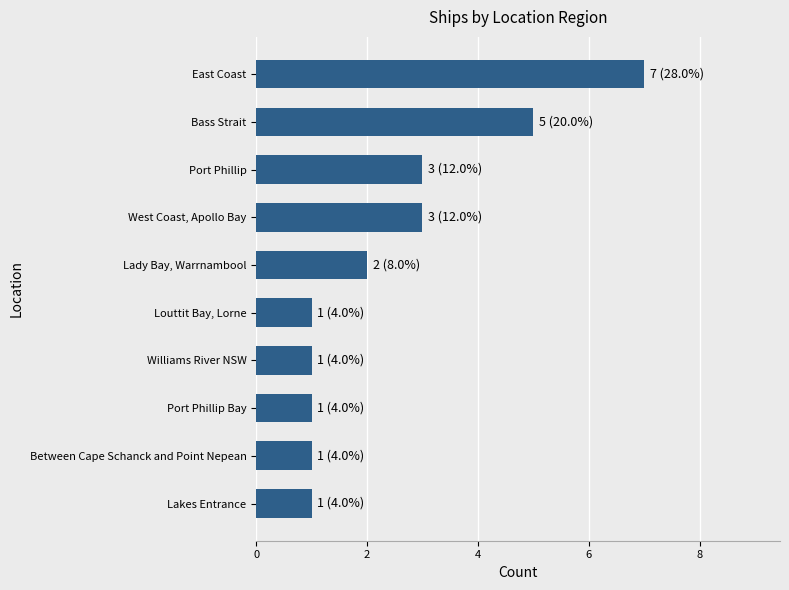

What is the greatest value displayed?

7